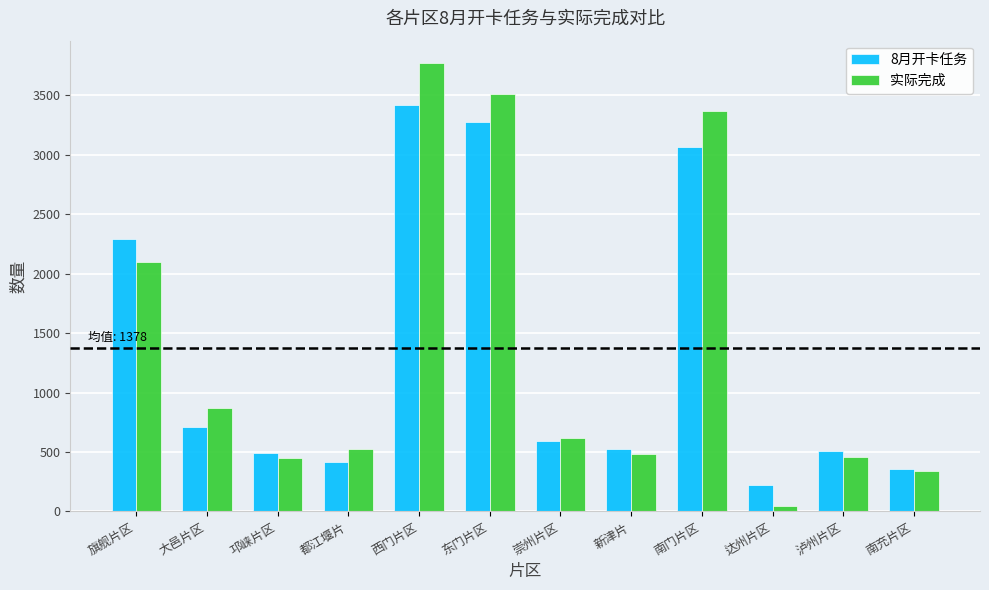

What is the difference between the second highest and minimum values in the 实际完成 series?

3462